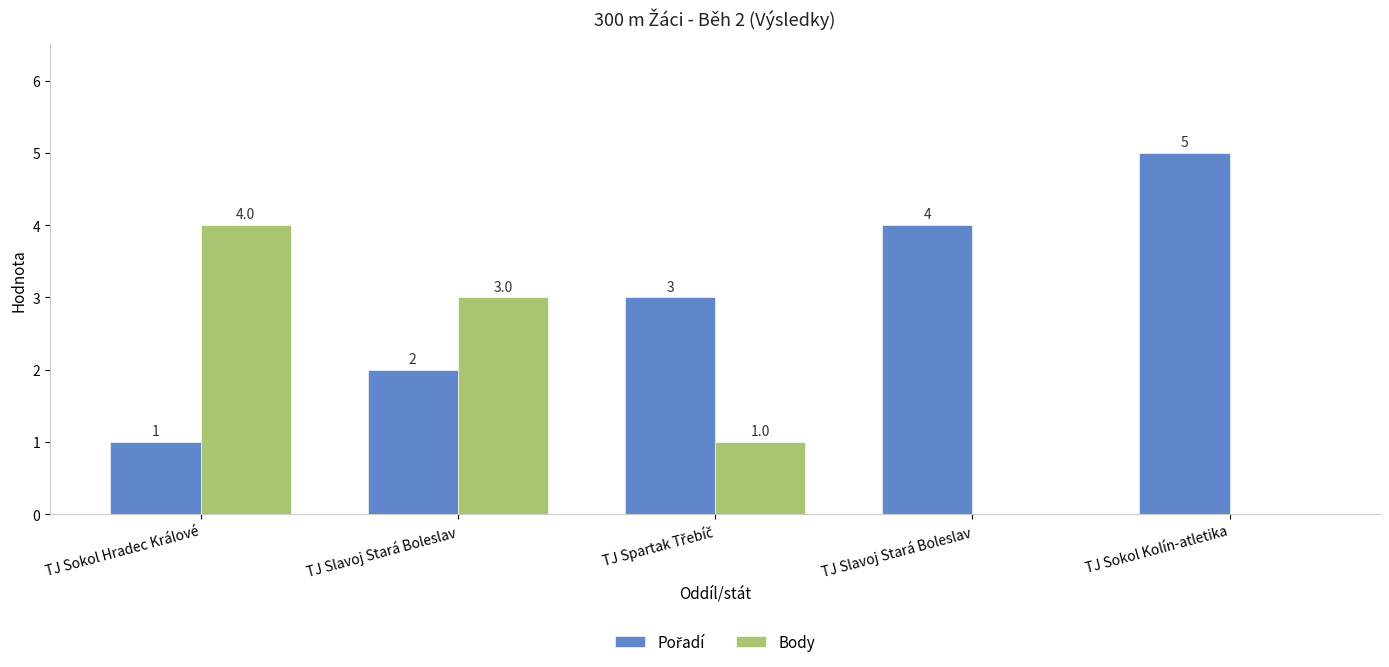

How many distinct data groups are displayed?

2